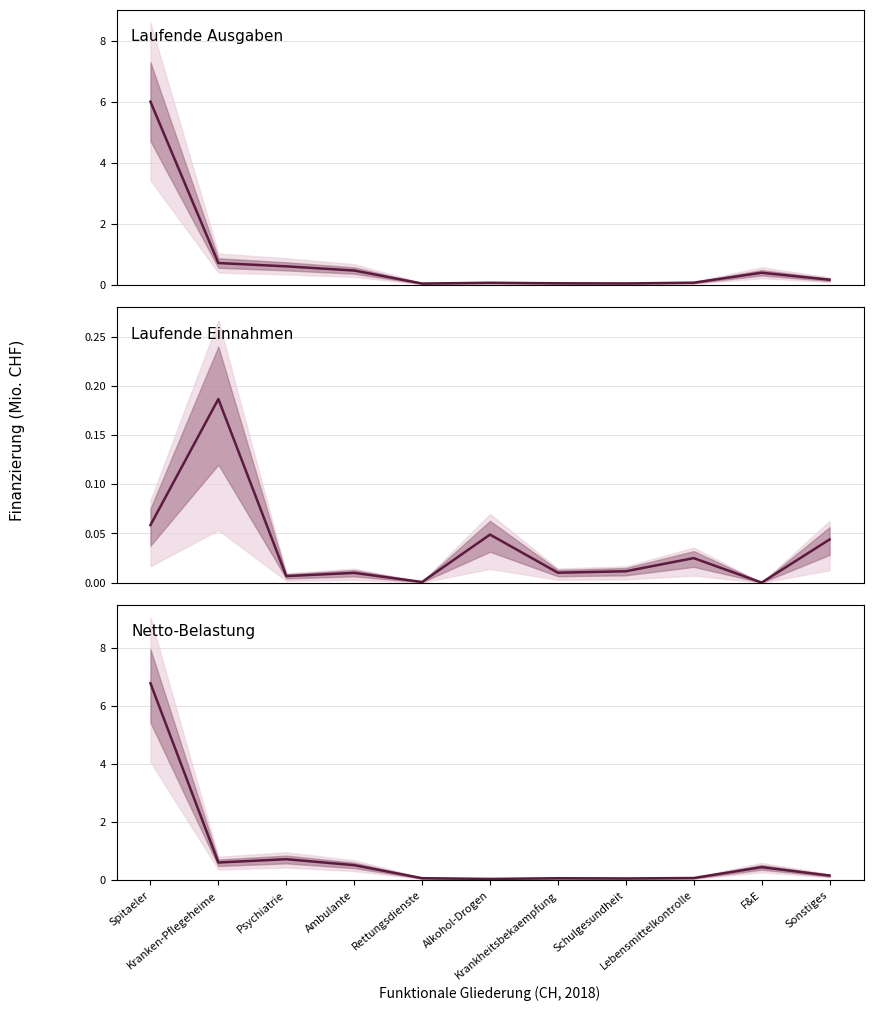

True or false: Laufende Einnahmen and Laufende Ausgaben cross at least once.

False